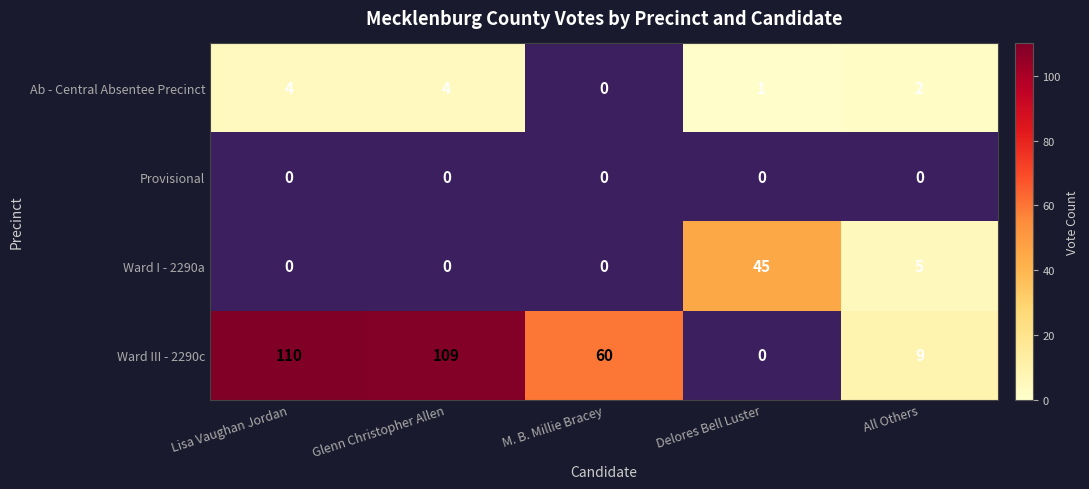

What is the spread (max minus min) of values at Lisa Vaughan Jordan?

110